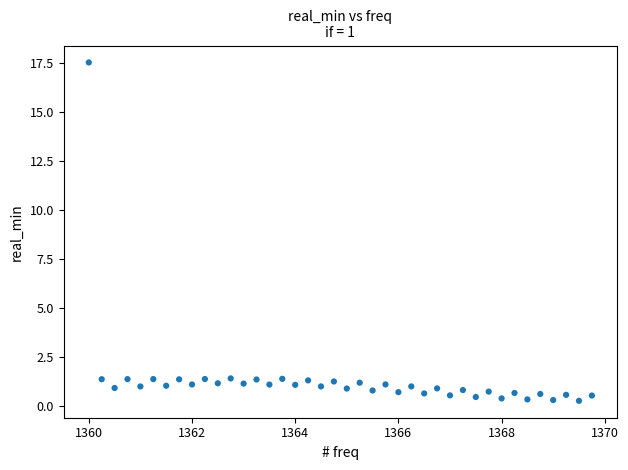

What is the range of X values (max minus min)?

9.8